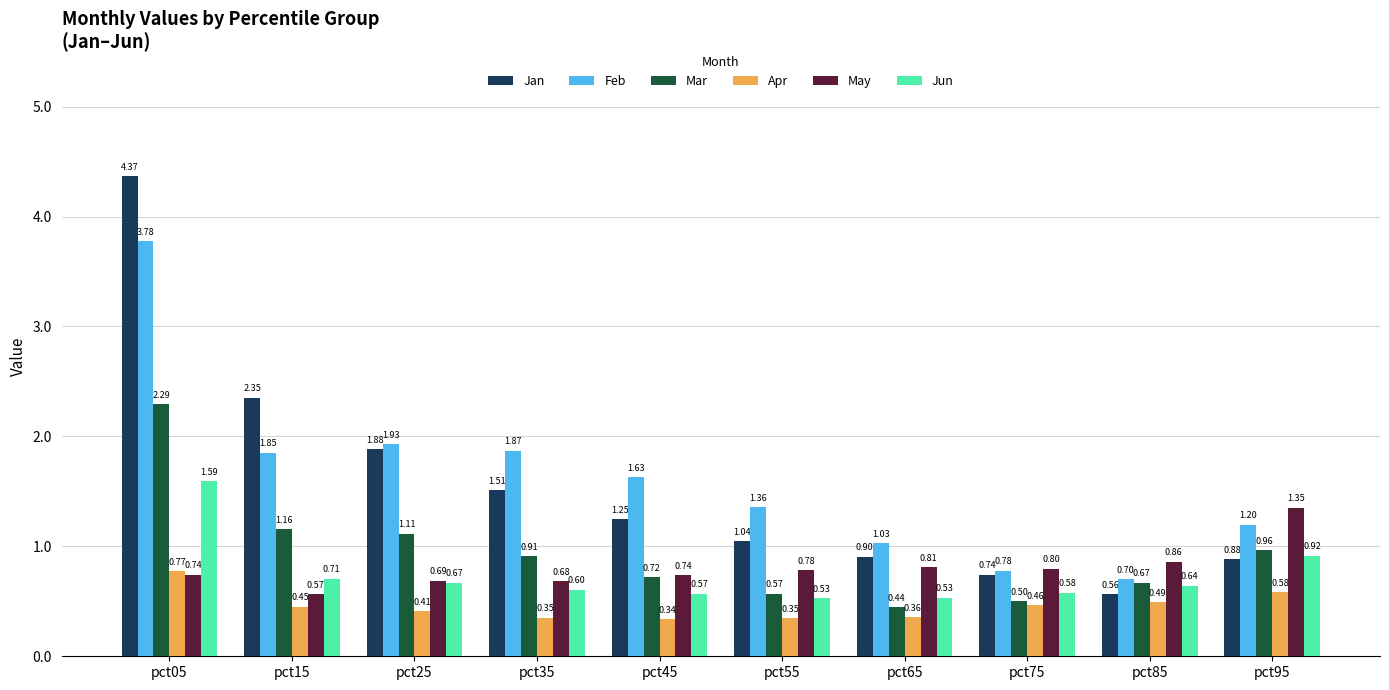

Is the value of Apr at pct95 greater than the value of May at pct85?

No